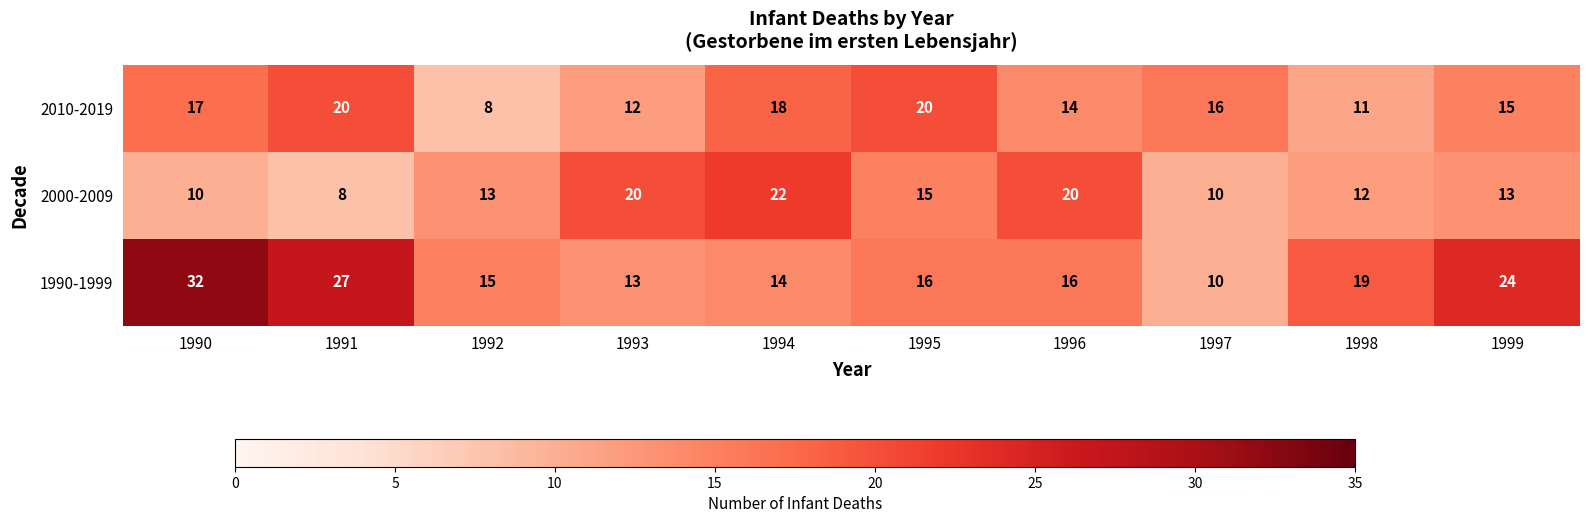

True or false: 2010-2019 has a value of 8 at 1992.

True